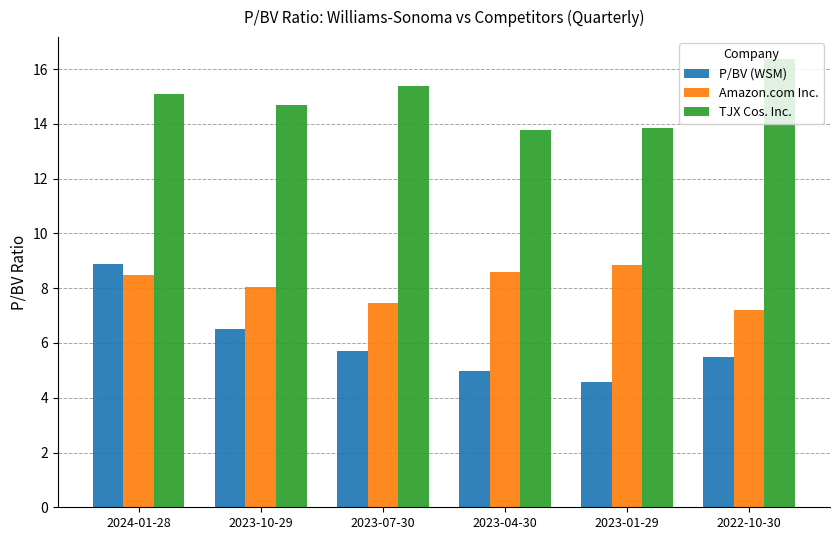

The value of TJX Cos. Inc. at 2022-10-30 is 16.4. True or false?

True